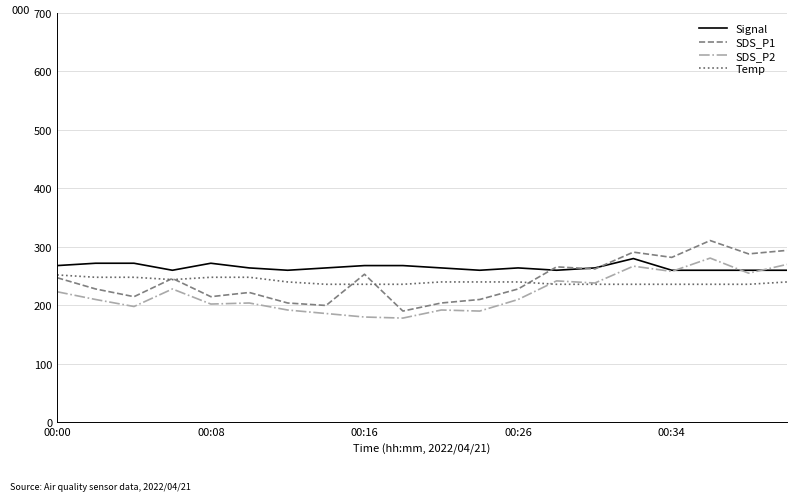

True or false: Signal and Temp intersect in this chart.

False